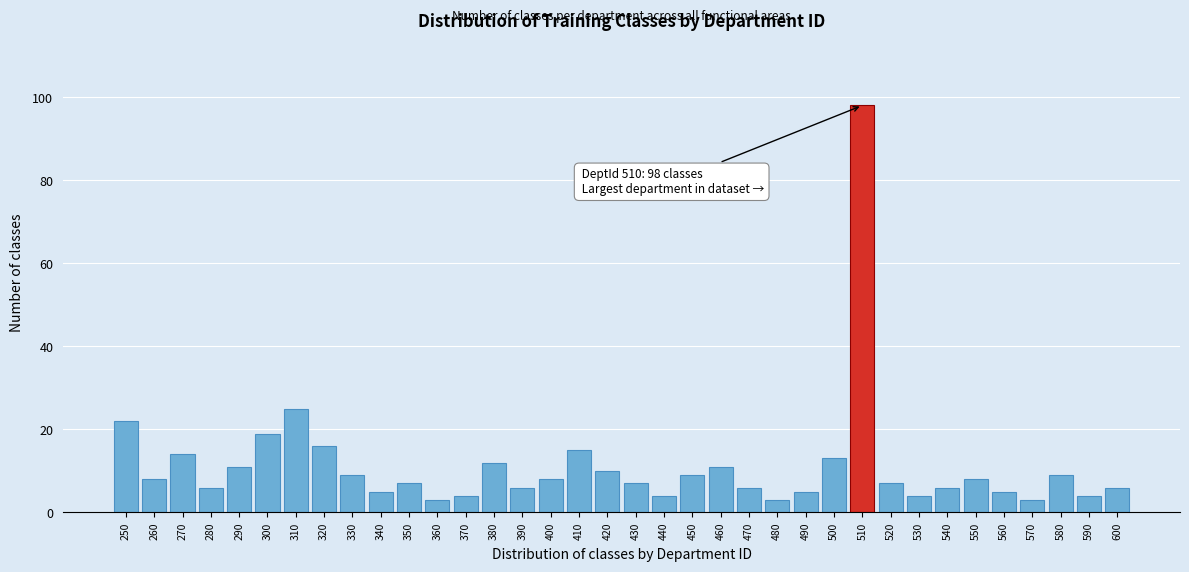

What is the sum of all values?

408